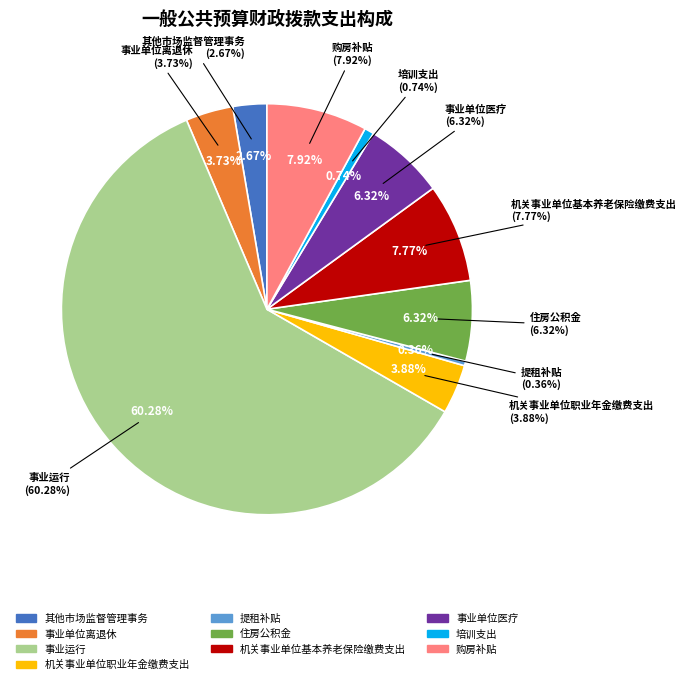

To the nearest percent, what percentage of the pie is 机关事业单位基本养老保险缴费支出?

8%